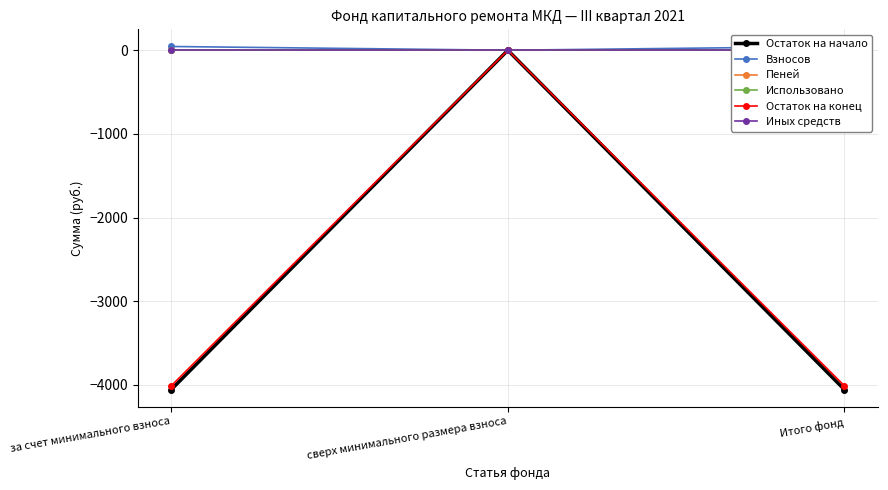

What is the smallest value displayed?

-4057.3